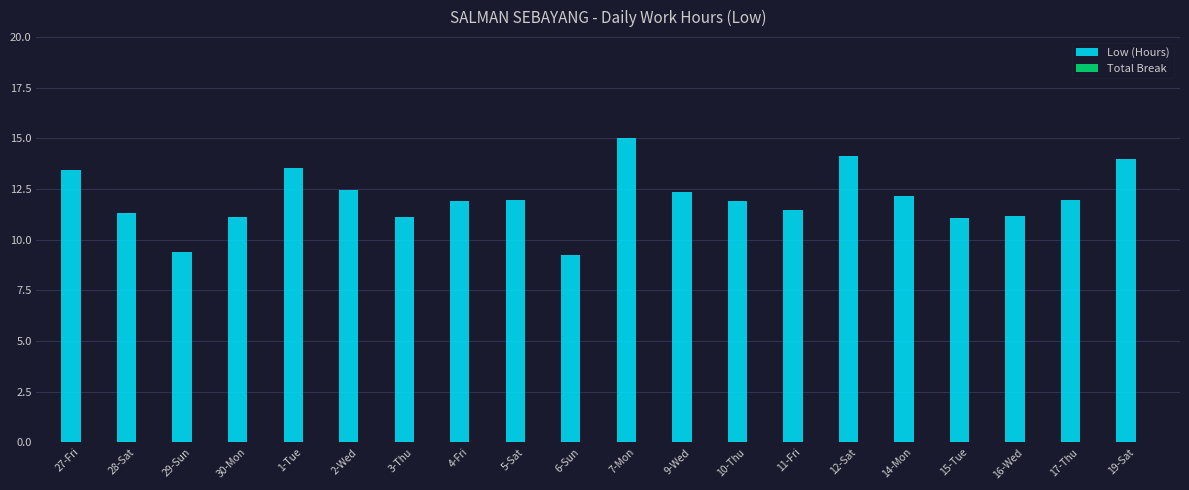

Which category has the highest value across all series?

7-Mon